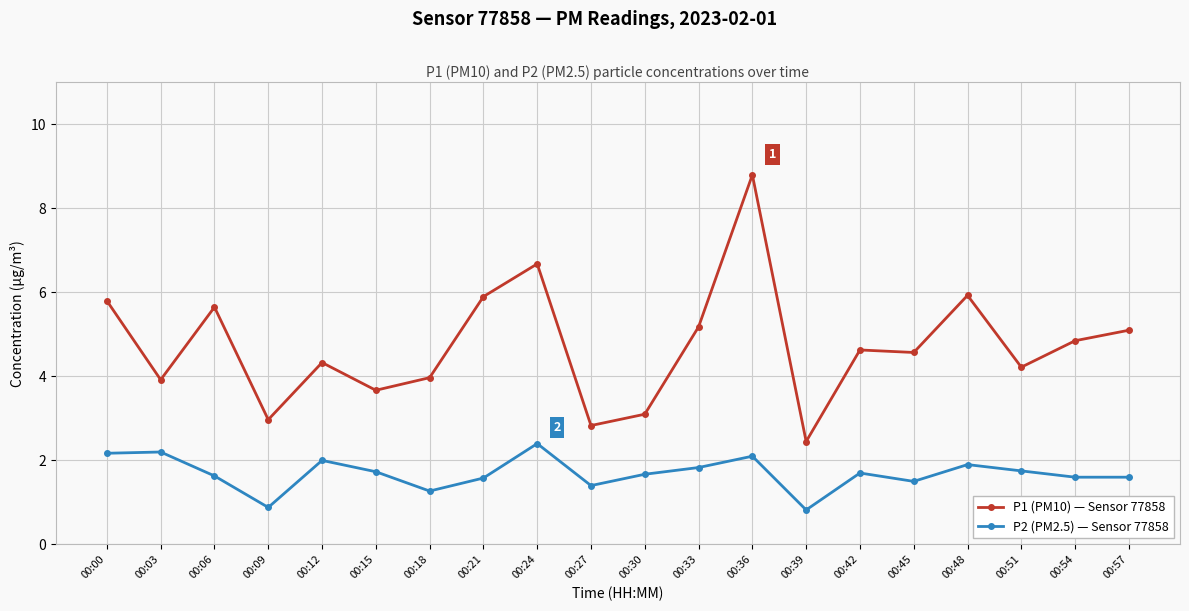

What value does the P1 (PM10) — Sensor 77858 series have at 00:57?

5.1